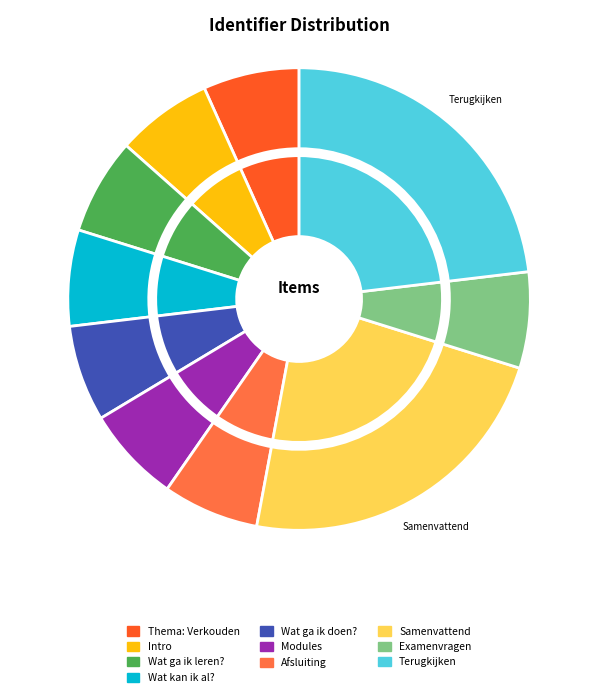

Combined, what portion of the pie is Afsluiting and Wat kan ik al??

13.4%